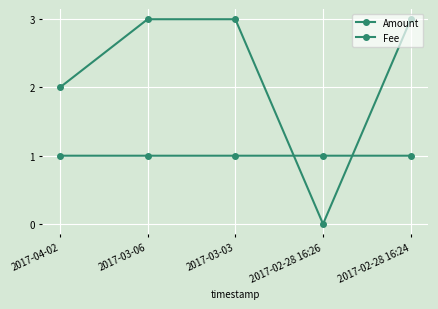

How many lines are shown in the chart?

2